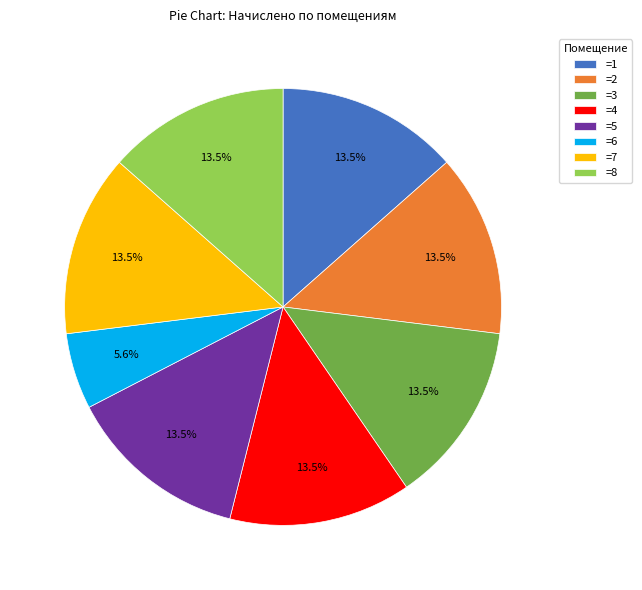

To the nearest percent, what is the difference between the largest and smallest slice percentages?

8%